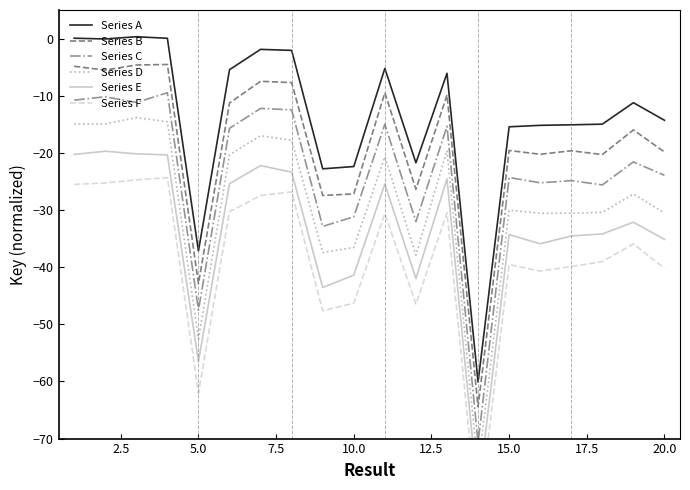

List the series in order of their overall mean, lowest first.

Series F, Series E, Series D, Series C, Series B, Series A